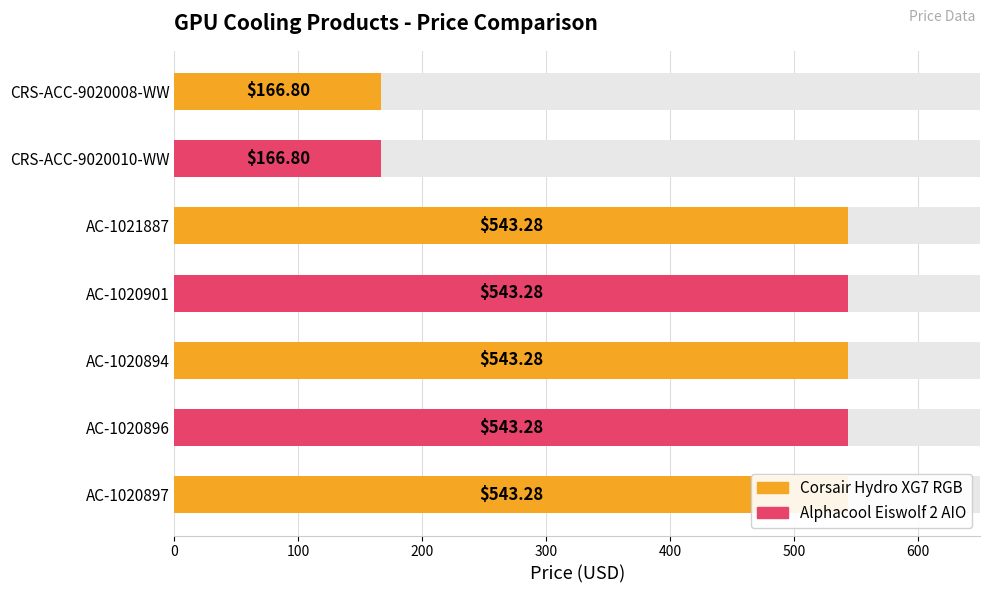

True or false: the data shows 908.2 at AC-1020896.

False